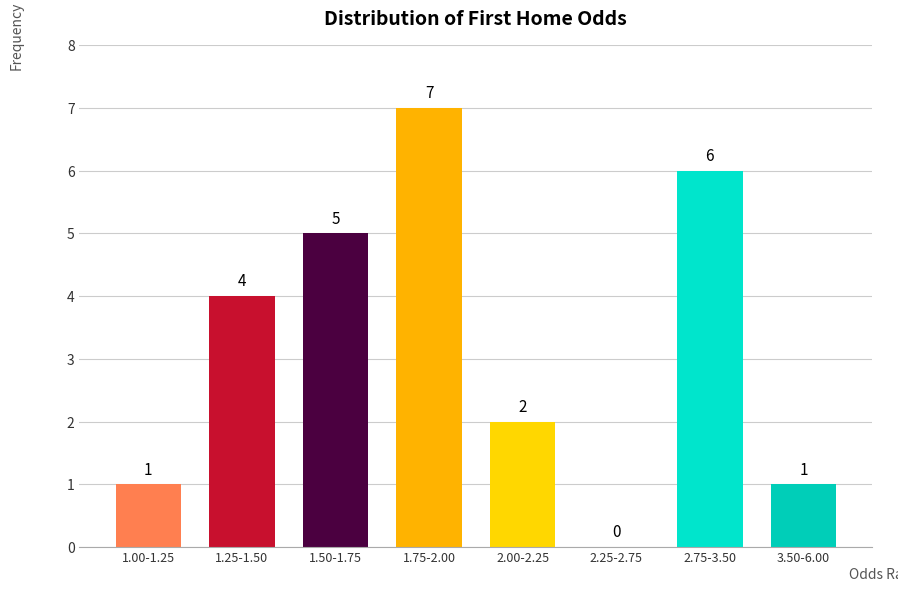

Reading left to right, list all the values displayed in this chart.

1.00-1.25=1	1.25-1.50=4	1.50-1.75=5	1.75-2.00=7	2.00-2.25=2	2.25-2.75=0	2.75-3.50=6	3.50-6.00=1